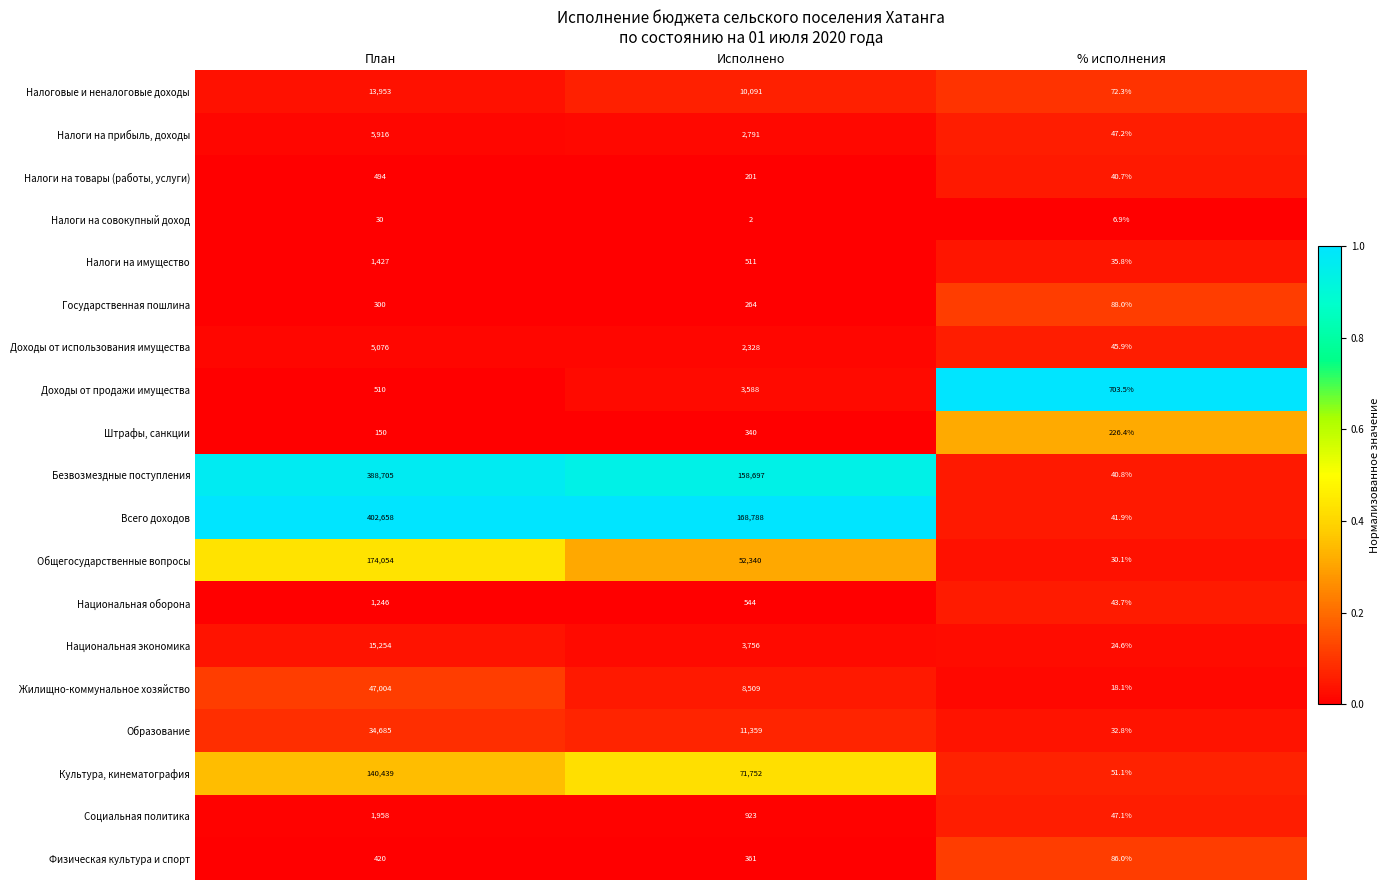

Rank the series at План from lowest to highest value.

Налоги на совокупный доход, Штрафы, санкции, Государственная пошлина, Физическая культура и спорт, Налоги на товары (работы, услуги), Доходы от продажи имущества, Национальная оборона, Налоги на имущество, Социальная политика, Доходы от использования имущества, Налоги на прибыль, доходы, Налоговые и неналоговые доходы, Национальная экономика, Образование, Жилищно-коммунальное хозяйство, Культура, кинематография, Общегосударственные вопросы, Безвозмездные поступления, Всего доходов